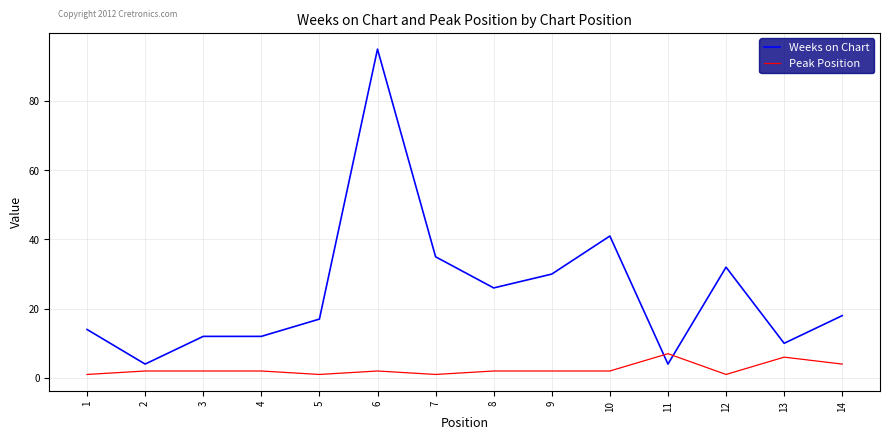

What is the maximum value shown in the chart?

95